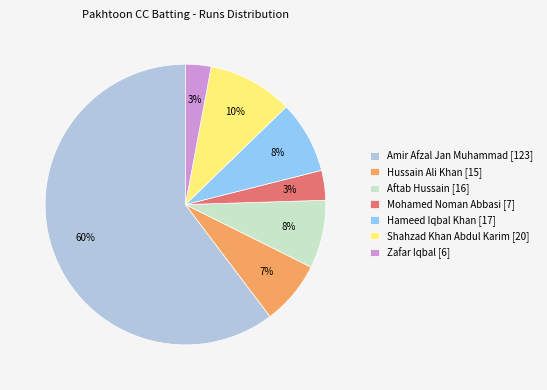

To the nearest percent, what is the combined percentage of Hameed Iqbal Khan [17] and Shahzad Khan Abdul Karim [20]?

18%